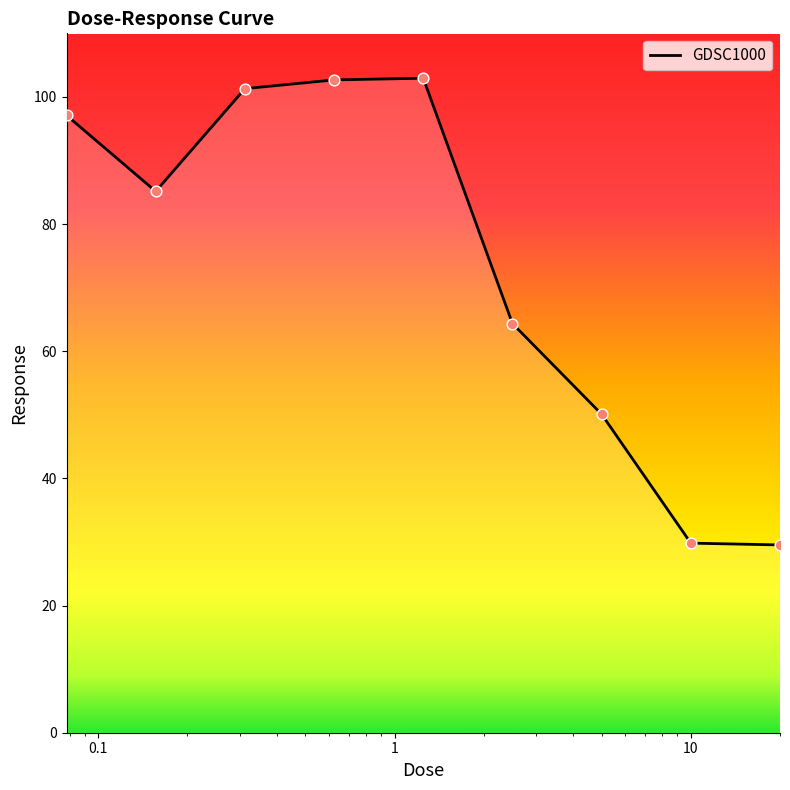

What is the difference between the maximum and minimum values?

73.4